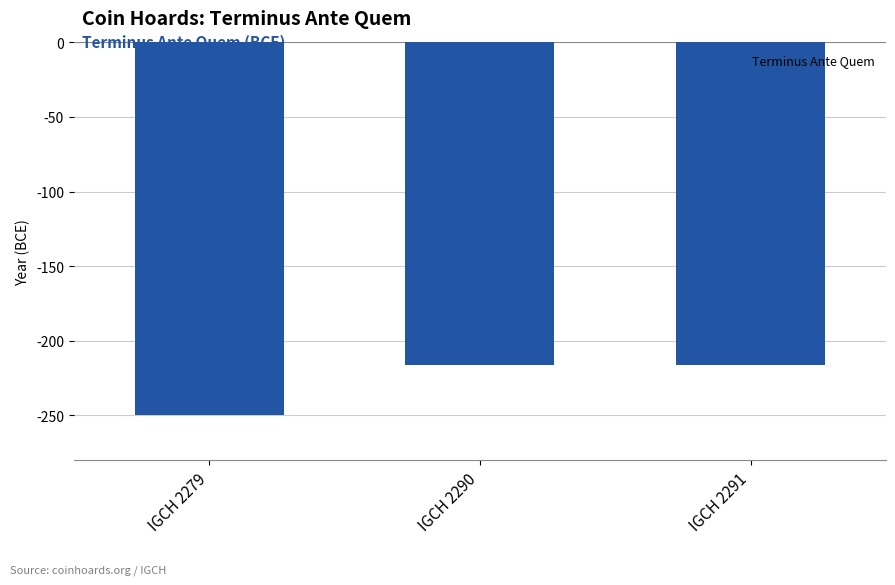

What is the sum of all values?

-682